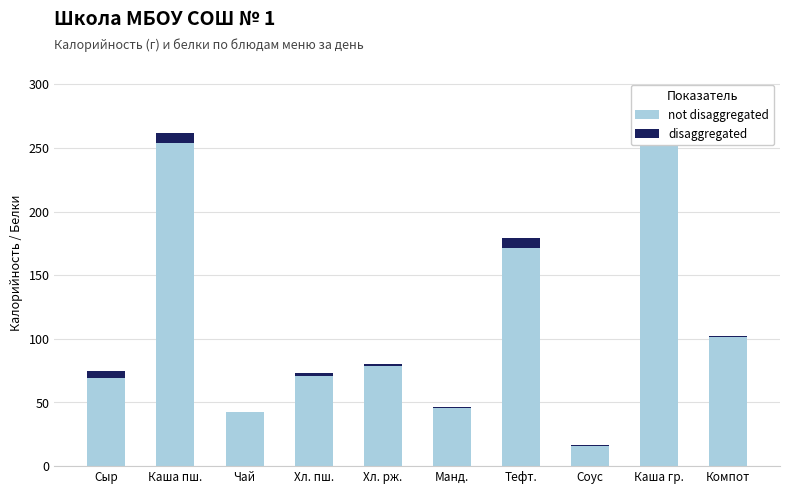

Where does the not disaggregated series first go above 78?

Каша пш.